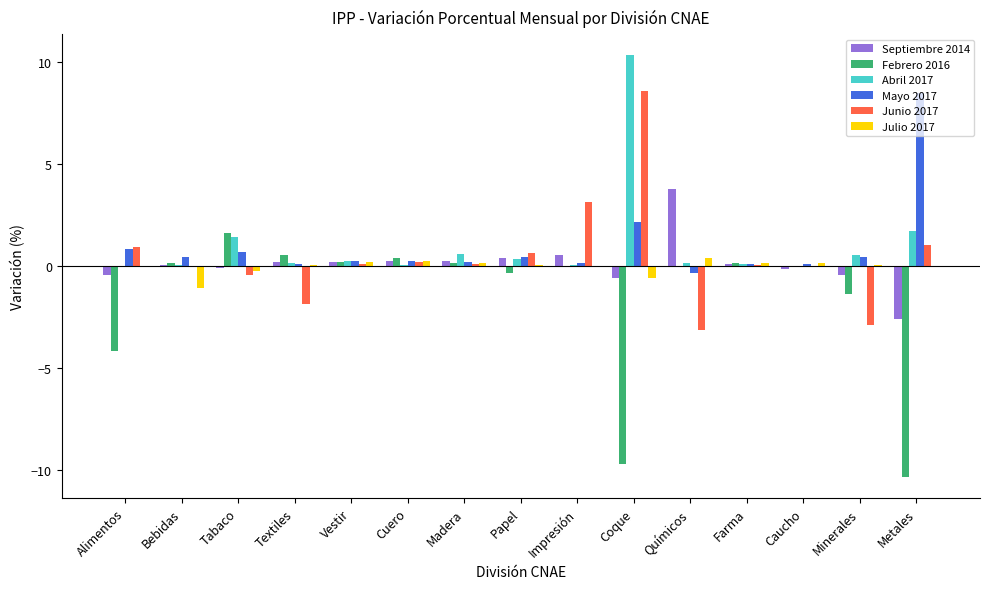

How many series are shown in this chart?

6